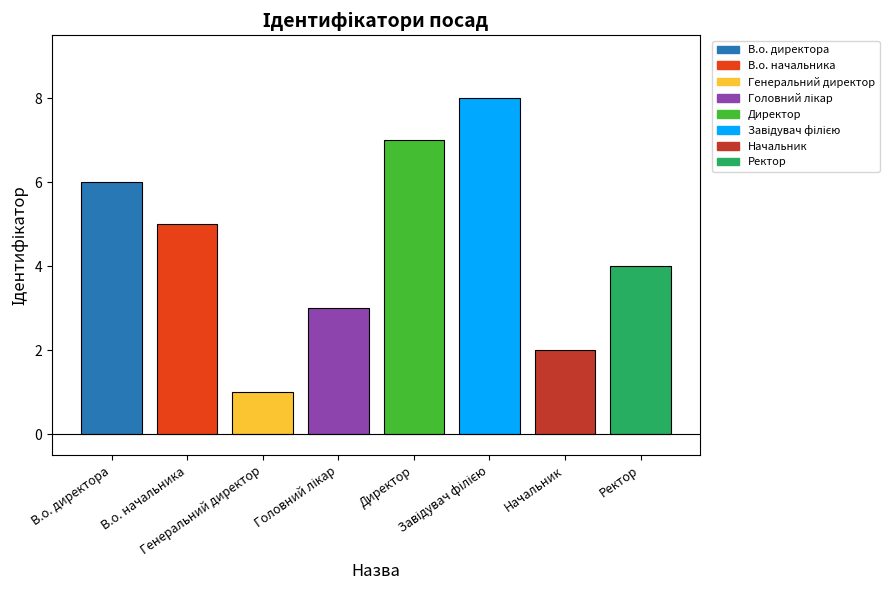

What is the value of the 7th bar from the left?

2